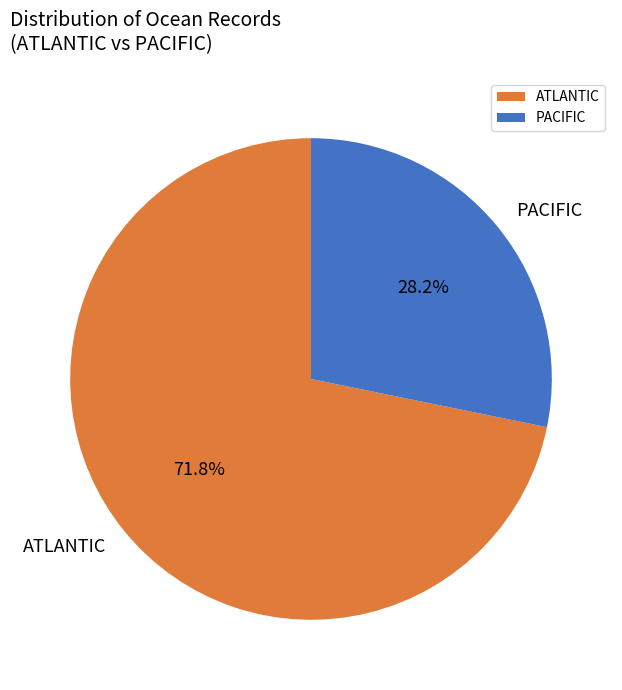

How many slices are in this pie chart?

2